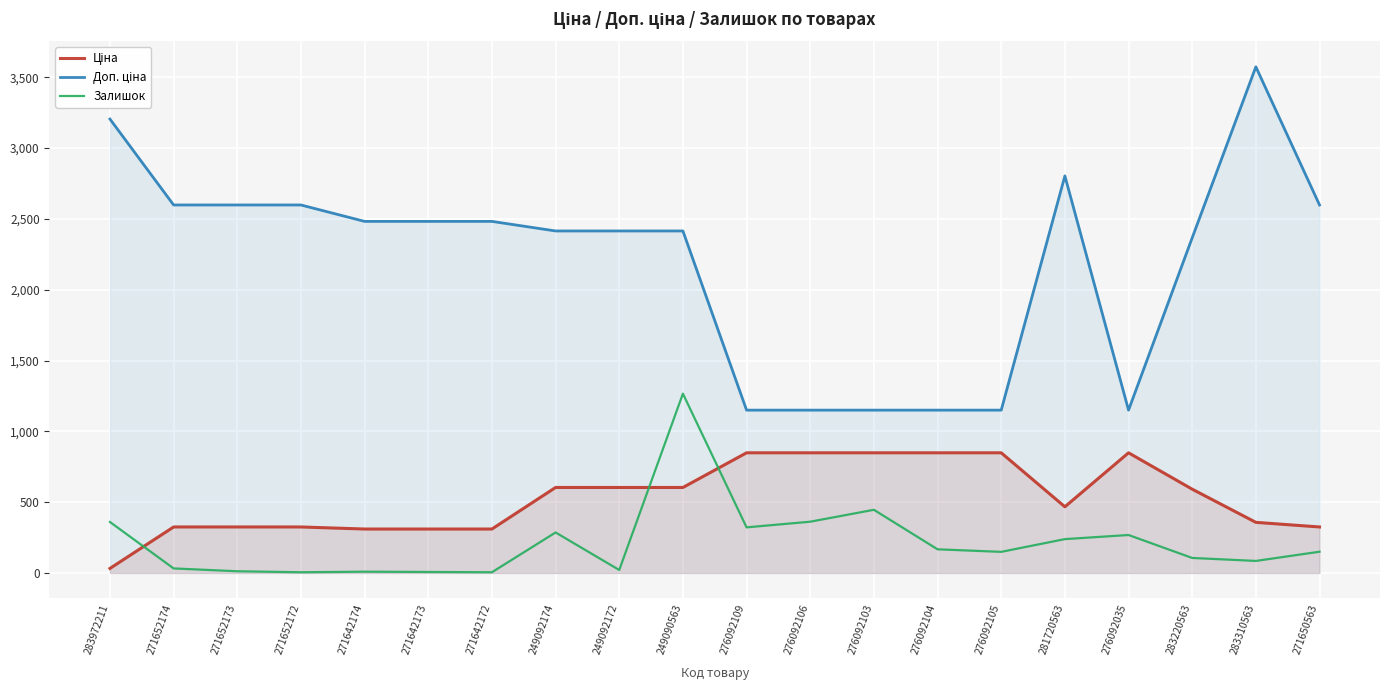

Rank the series by their average value, from highest to lowest.

Доп. ціна, Ціна, Залишок